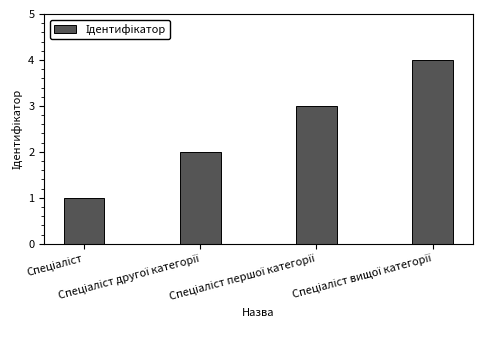

What is the greatest value displayed?

4